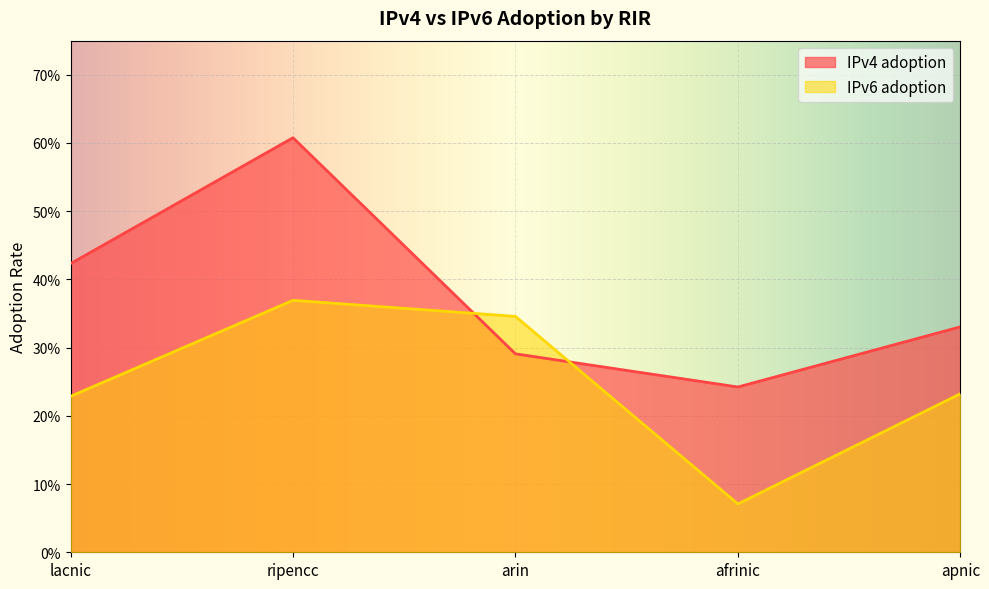

Which series has the largest range (max minus min)?

IPv4 adoption